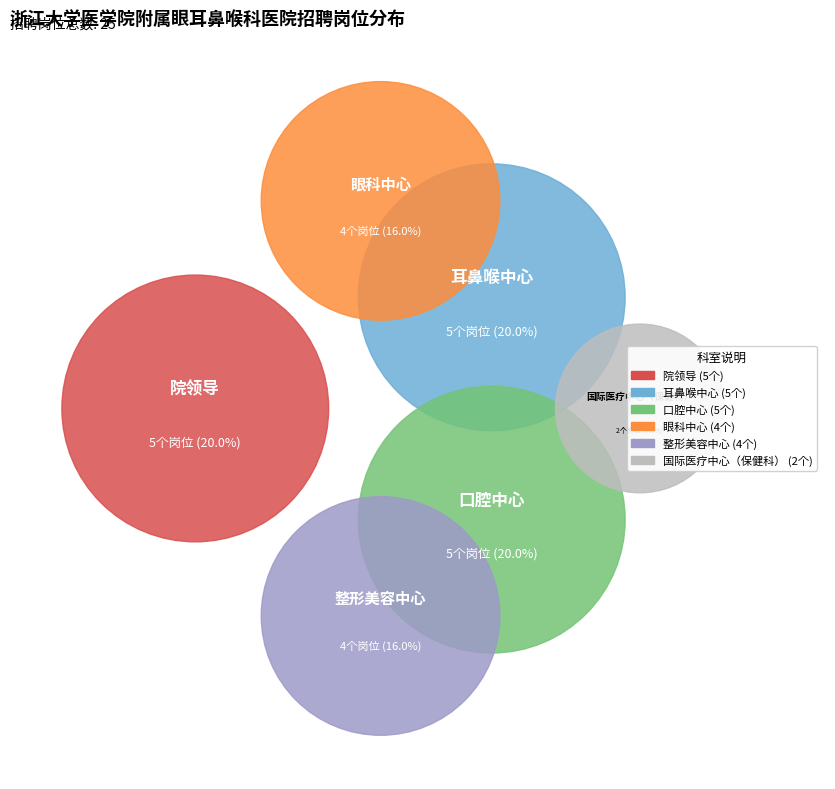

What is the smallest slice in the pie chart?

国际医疗中心（保健科）